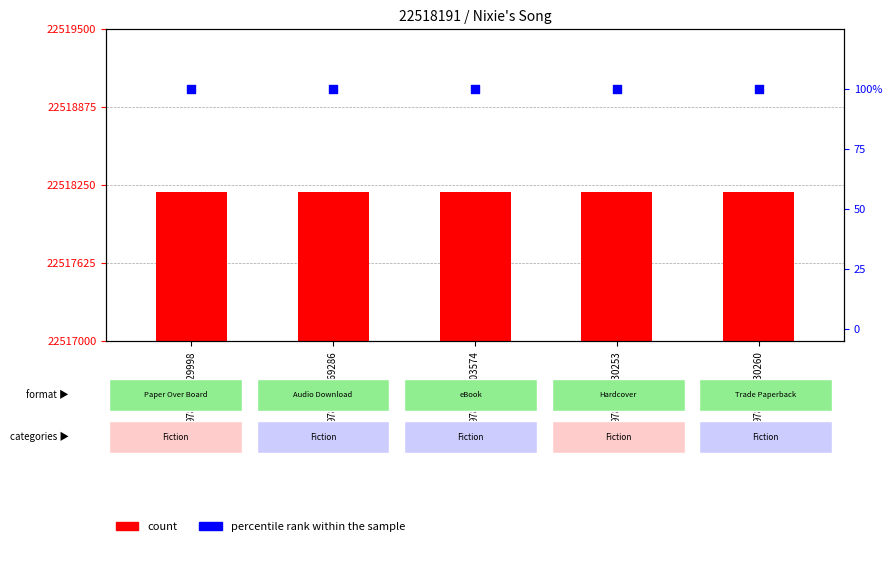

At which category is the sum across all series the highest?

9781665929998